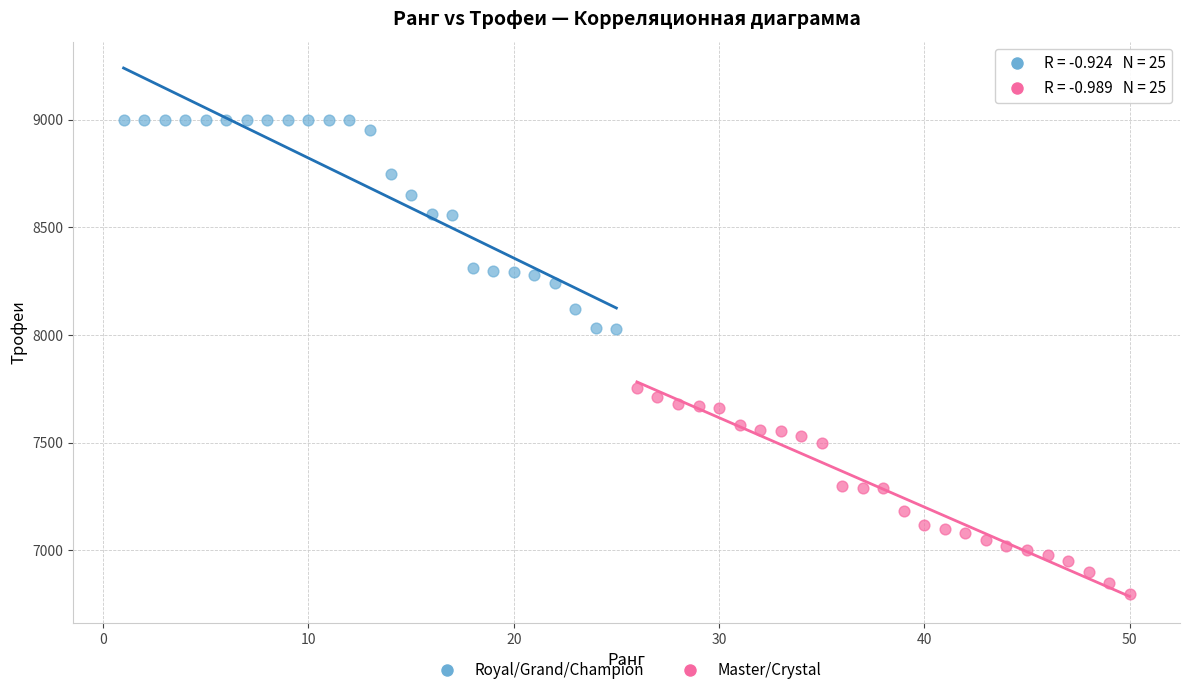

Which series has the widest spread of Y values?

Royal/Grand/Champion